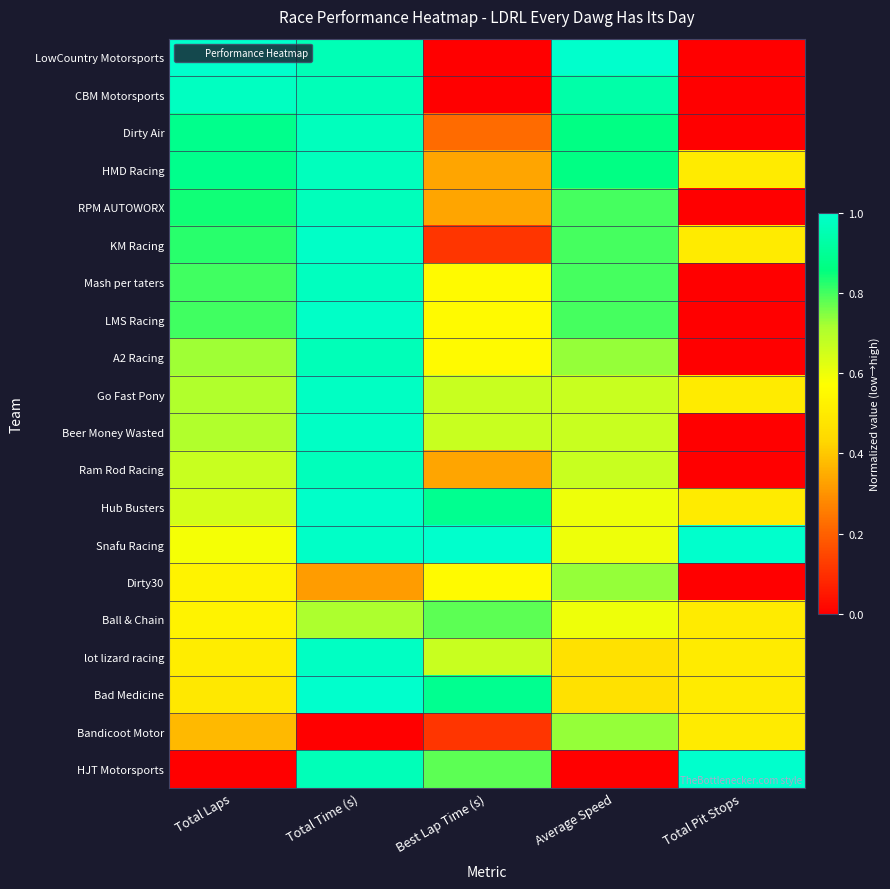

Reading right to left, transcribe all the data shown in this chart.

LowCountry Motorsports: Total Pit Stops=0.0	Average Speed=1.0	Best Lap Time (s)=0.0	Total Time (s)=1.0	Total Laps=1.0
CBM Motorsports: Total Pit Stops=0.0	Average Speed=0.9	Best Lap Time (s)=0.0	Total Time (s)=1.0	Total Laps=1.0
Dirty Air: Total Pit Stops=0.0	Average Speed=0.9	Best Lap Time (s)=0.2	Total Time (s)=1.0	Total Laps=0.9
HMD Racing: Total Pit Stops=0.5	Average Speed=0.9	Best Lap Time (s)=0.3	Total Time (s)=1.0	Total Laps=0.9
RPM AUTOWORX: Total Pit Stops=0.0	Average Speed=0.8	Best Lap Time (s)=0.3	Total Time (s)=1.0	Total Laps=0.8
KM Racing: Total Pit Stops=0.5	Average Speed=0.8	Best Lap Time (s)=0.1	Total Time (s)=1.0	Total Laps=0.8
Mash per taters: Total Pit Stops=0.0	Average Speed=0.8	Best Lap Time (s)=0.6	Total Time (s)=1.0	Total Laps=0.8
LMS Racing: Total Pit Stops=0.0	Average Speed=0.8	Best Lap Time (s)=0.6	Total Time (s)=1.0	Total Laps=0.8
A2 Racing: Total Pit Stops=0.0	Average Speed=0.7	Best Lap Time (s)=0.6	Total Time (s)=1.0	Total Laps=0.7
Go Fast Pony: Total Pit Stops=0.5	Average Speed=0.7	Best Lap Time (s)=0.7	Total Time (s)=1.0	Total Laps=0.7
Beer Money Wasted: Total Pit Stops=0.0	Average Speed=0.7	Best Lap Time (s)=0.7	Total Time (s)=1.0	Total Laps=0.7
Ram Rod Racing: Total Pit Stops=0.0	Average Speed=0.7	Best Lap Time (s)=0.3	Total Time (s)=1.0	Total Laps=0.7
Hub Busters: Total Pit Stops=0.5	Average Speed=0.6	Best Lap Time (s)=0.9	Total Time (s)=1.0	Total Laps=0.6
Snafu Racing: Total Pit Stops=1.0	Average Speed=0.6	Best Lap Time (s)=1.0	Total Time (s)=1.0	Total Laps=0.6
Dirty30: Total Pit Stops=0.0	Average Speed=0.7	Best Lap Time (s)=0.6	Total Time (s)=0.3	Total Laps=0.5
Ball & Chain: Total Pit Stops=0.5	Average Speed=0.6	Best Lap Time (s)=0.8	Total Time (s)=0.7	Total Laps=0.5
lot lizard racing: Total Pit Stops=0.5	Average Speed=0.5	Best Lap Time (s)=0.7	Total Time (s)=1.0	Total Laps=0.5
Bad Medicine: Total Pit Stops=0.5	Average Speed=0.5	Best Lap Time (s)=0.9	Total Time (s)=1.0	Total Laps=0.5
Bandicoot Motor: Total Pit Stops=0.5	Average Speed=0.7	Best Lap Time (s)=0.1	Total Time (s)=0.0	Total Laps=0.4
HJT Motorsports: Total Pit Stops=1.0	Average Speed=0.0	Best Lap Time (s)=0.8	Total Time (s)=1.0	Total Laps=0.0